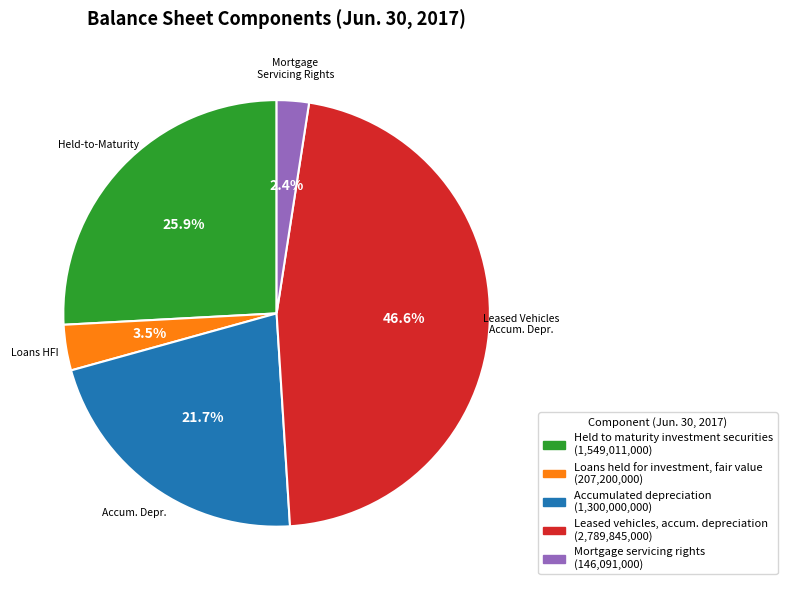

Does any single category account for the majority?

No